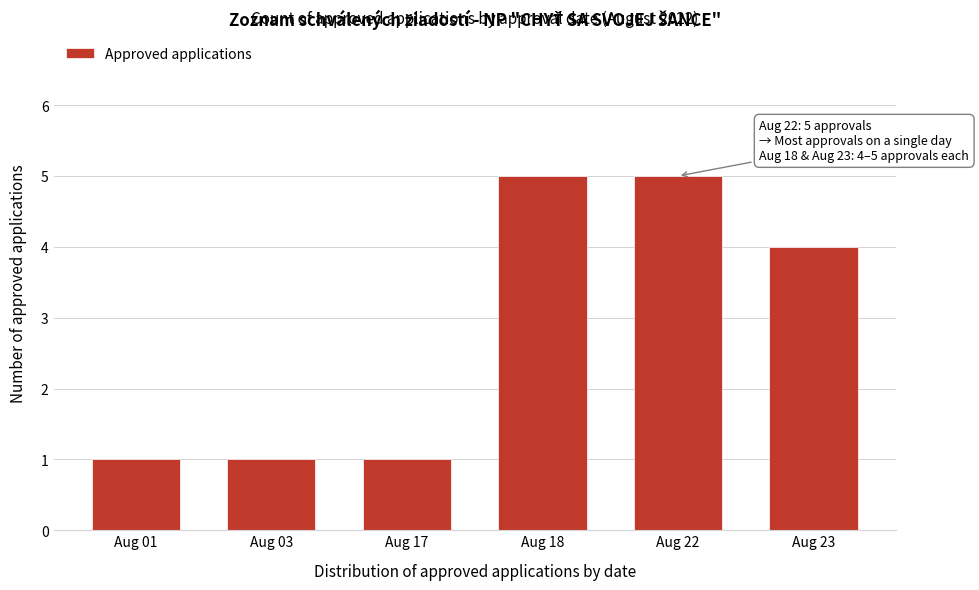

Reading left to right, what are all the values shown in this chart?

Aug 01=1	Aug 03=1	Aug 17=1	Aug 18=5	Aug 22=5	Aug 23=4